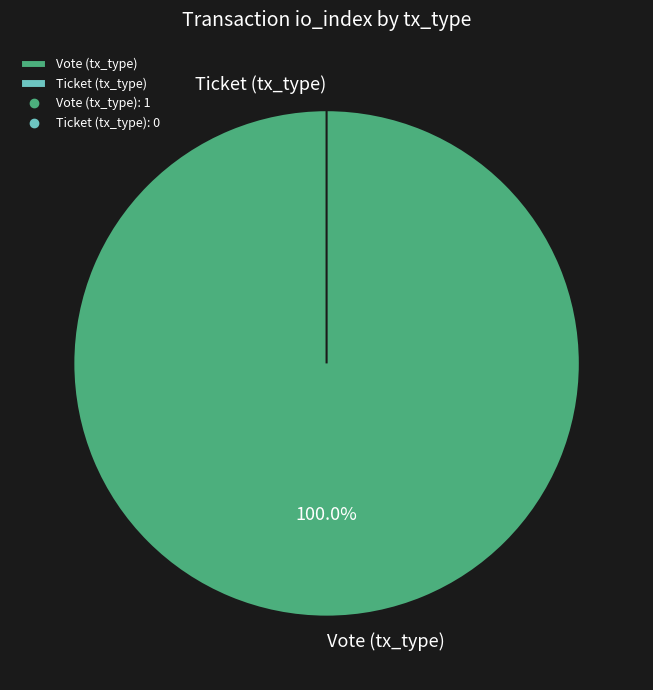

How many segments does this pie chart have?

2